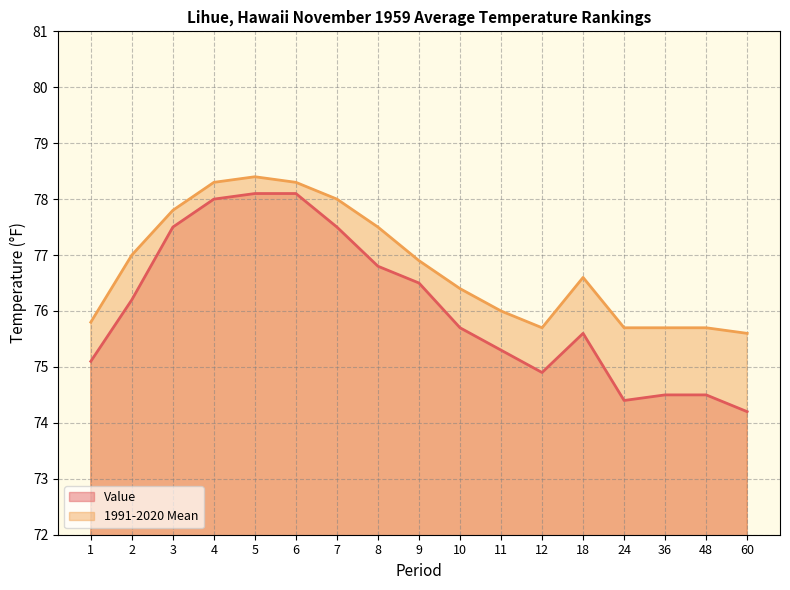

How many lines are shown in the chart?

2